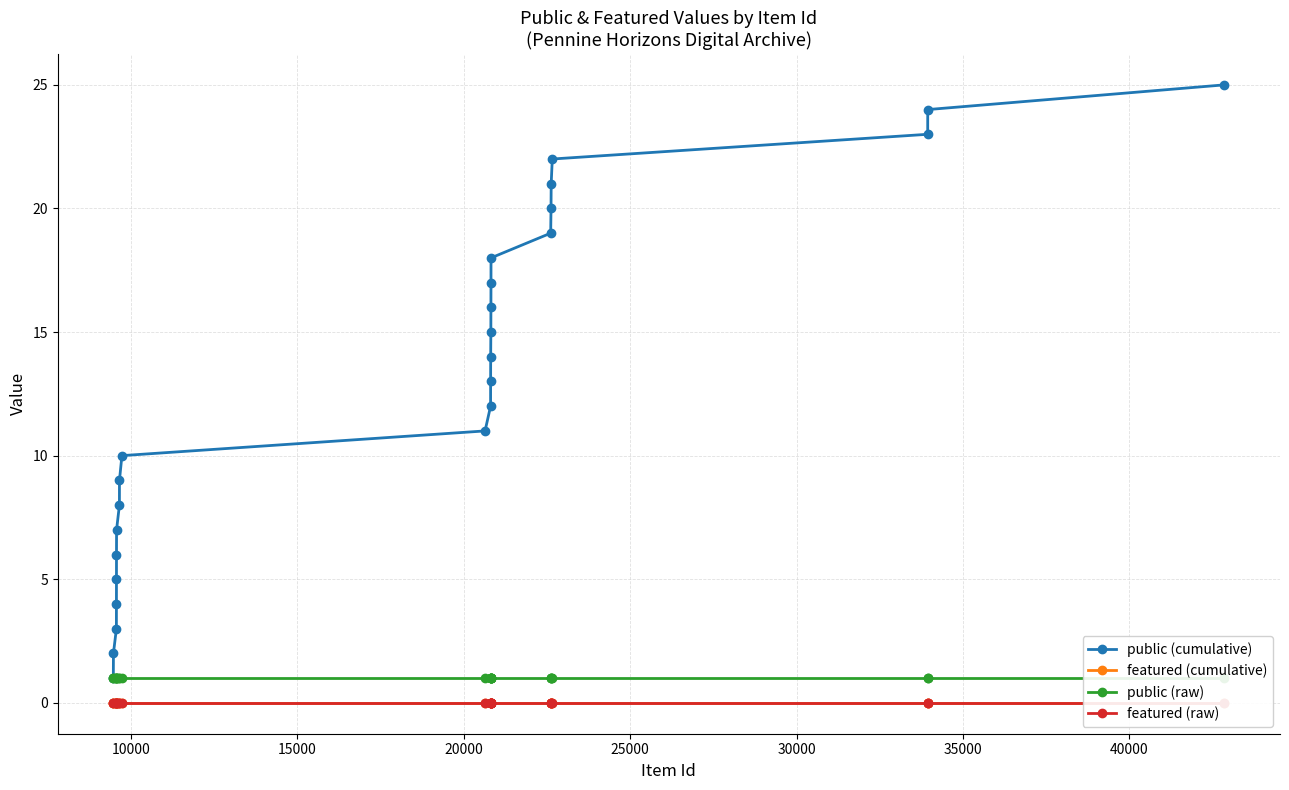

What is the highest value of the public (cumulative) series?

25